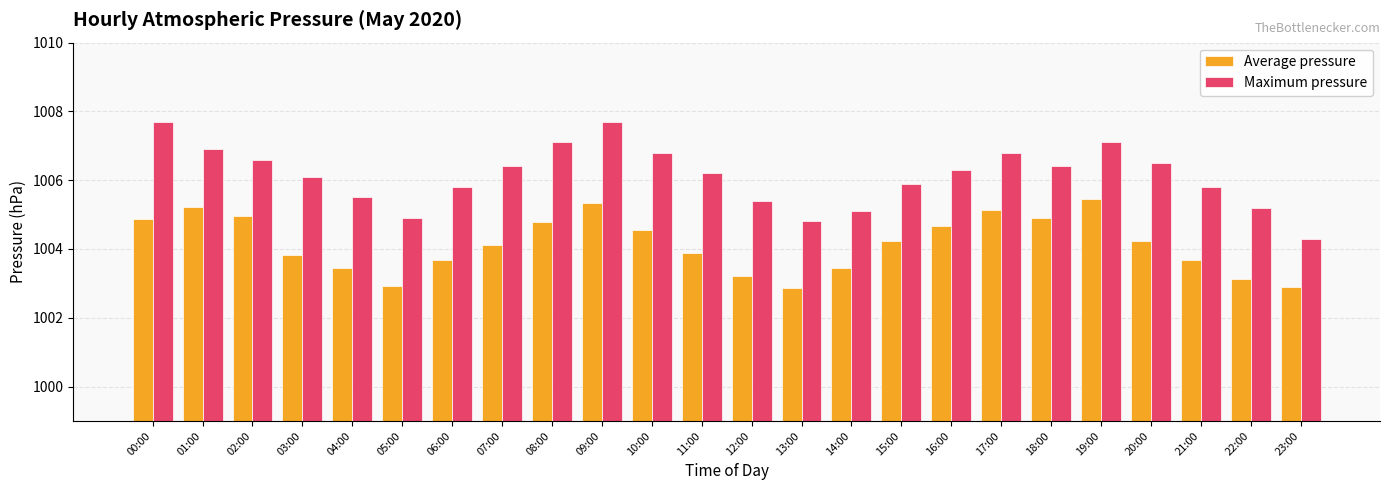

What is the total value across all series at 21:00?

2009.5